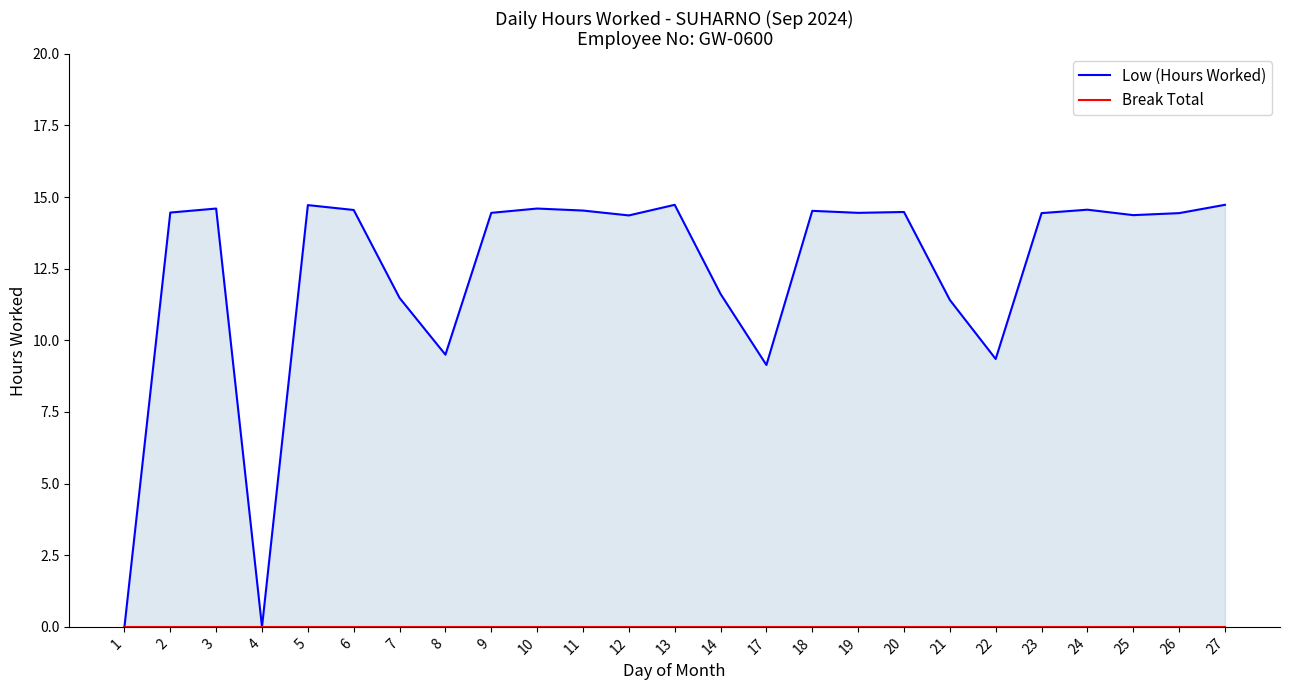

True or false: Low (Hours Worked) has more than 0 points higher than both neighbors.

True